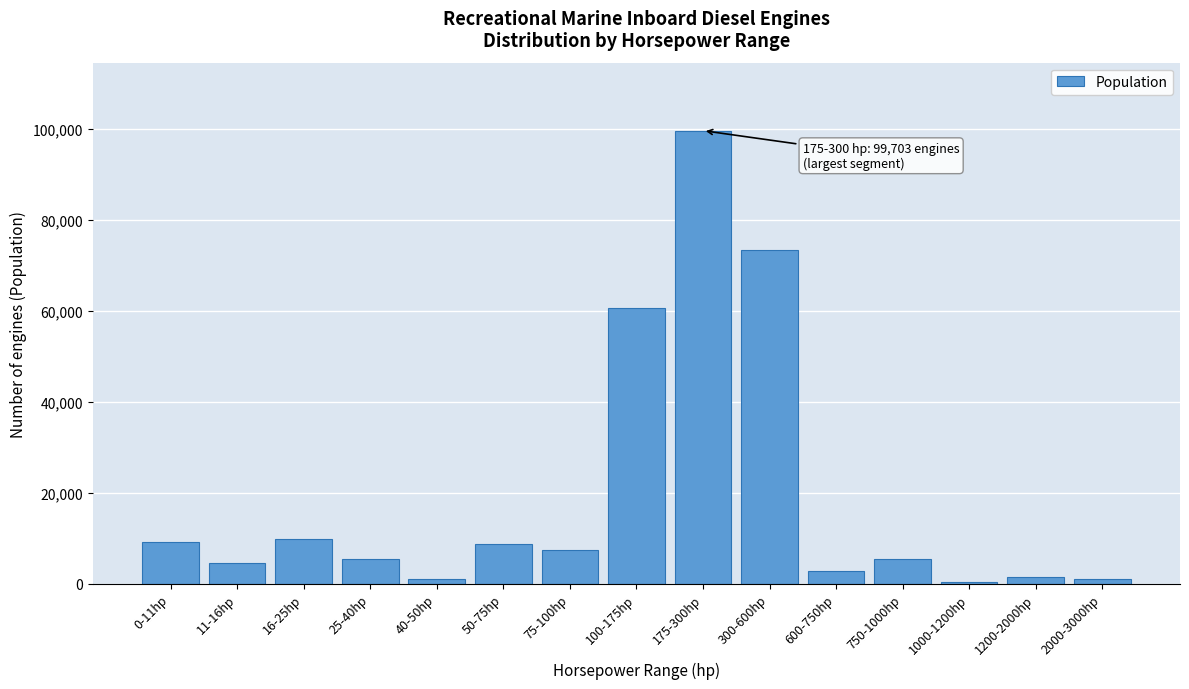

What is the label of the 3rd bar from the left?

16-25hp